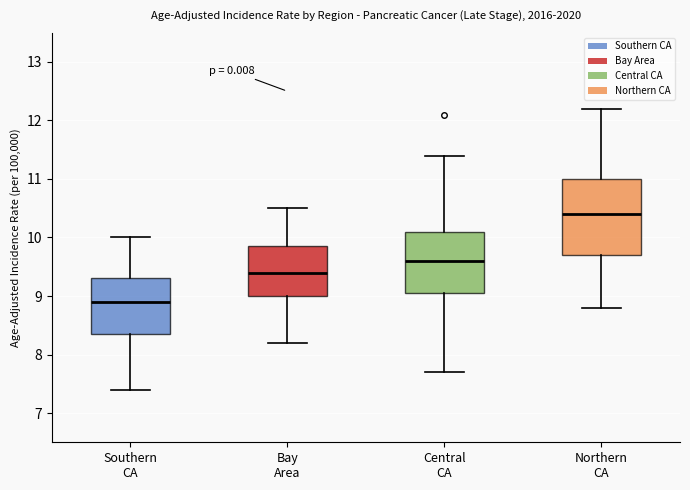

Which box is the tallest, from its lower edge to its upper edge?

Northern CA